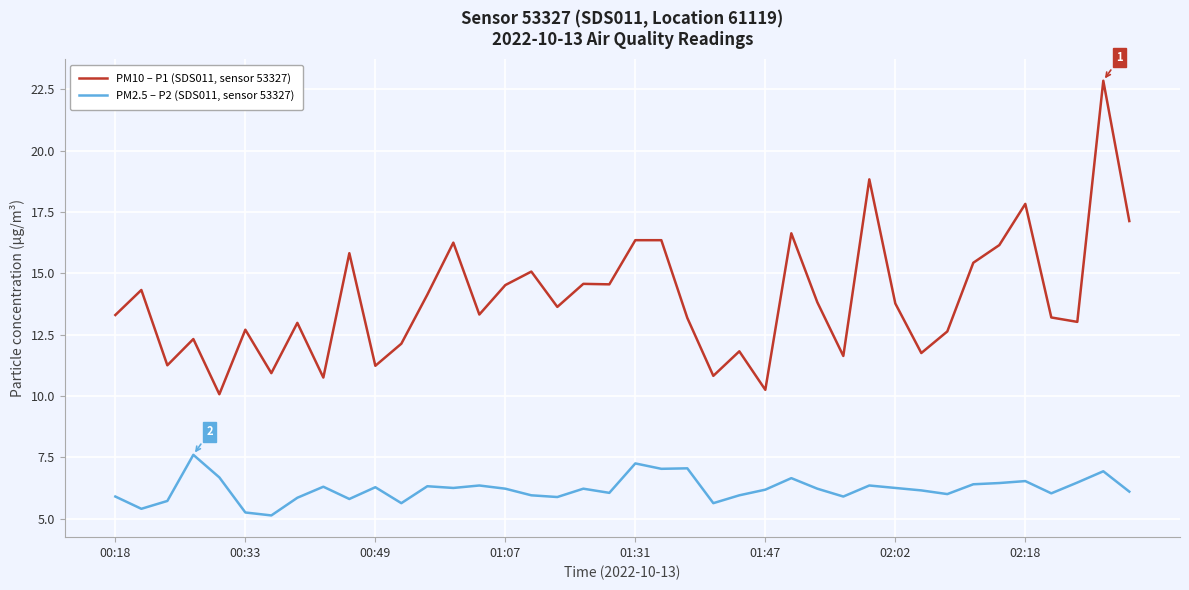

What is the greatest value displayed?

22.9